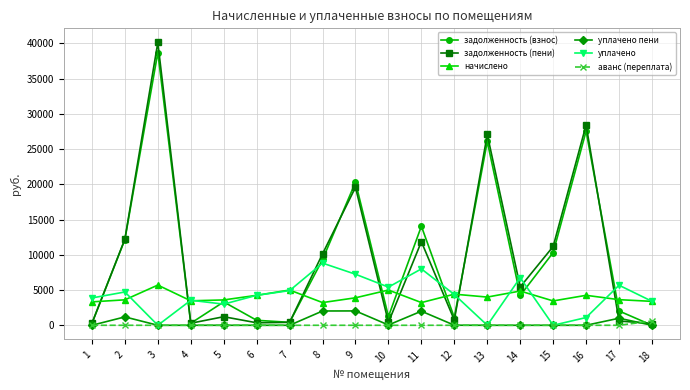

Is the value of начислено at 9 greater than the value of уплачено пени at 6?

Yes